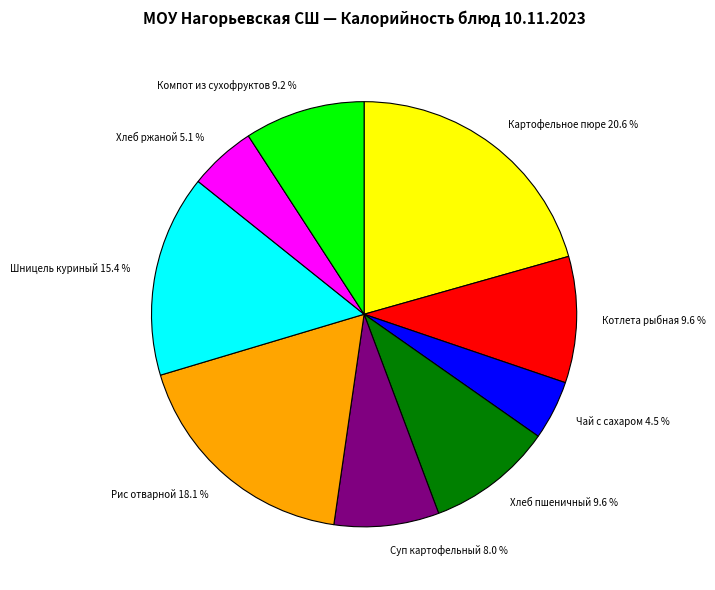

Which slice is the smallest?

Чай с сахаром